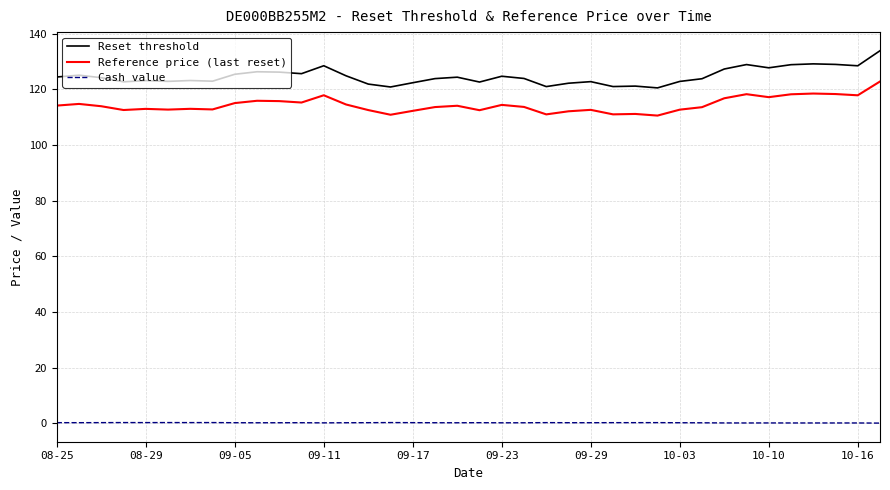

Rank the series by their maximum value, from lowest to highest.

Cash value, Reference price (last reset), Reset threshold